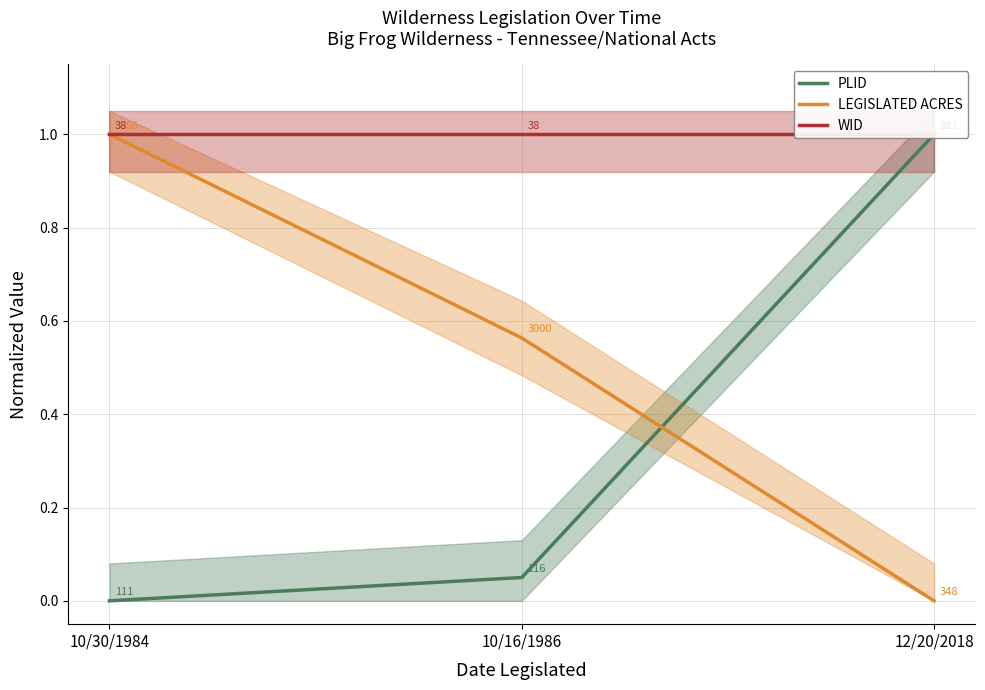

Rank the series by their average value, from lowest to highest.

PLID, LEGISLATED ACRES, WID